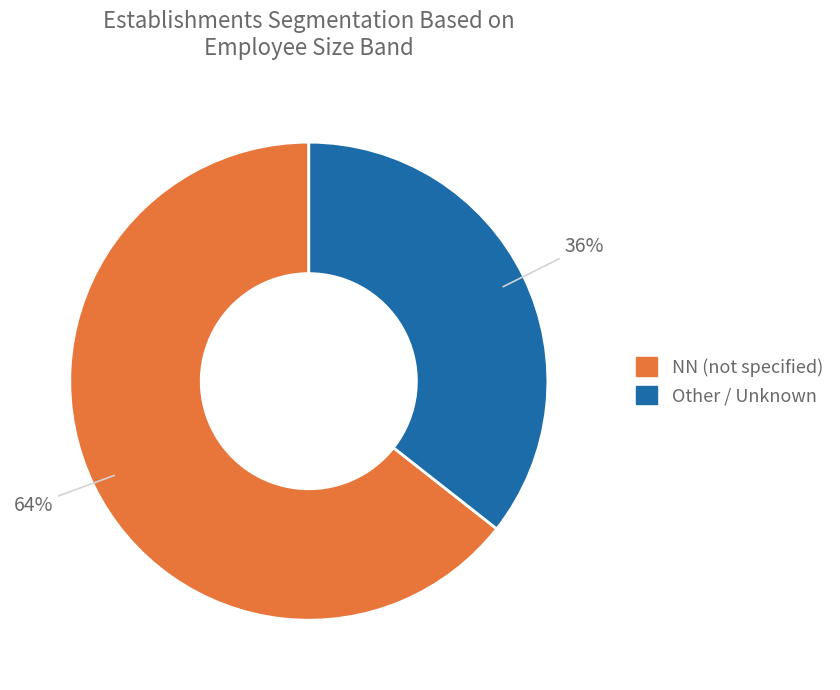

To the nearest percent, what is the average slice percentage?

50%